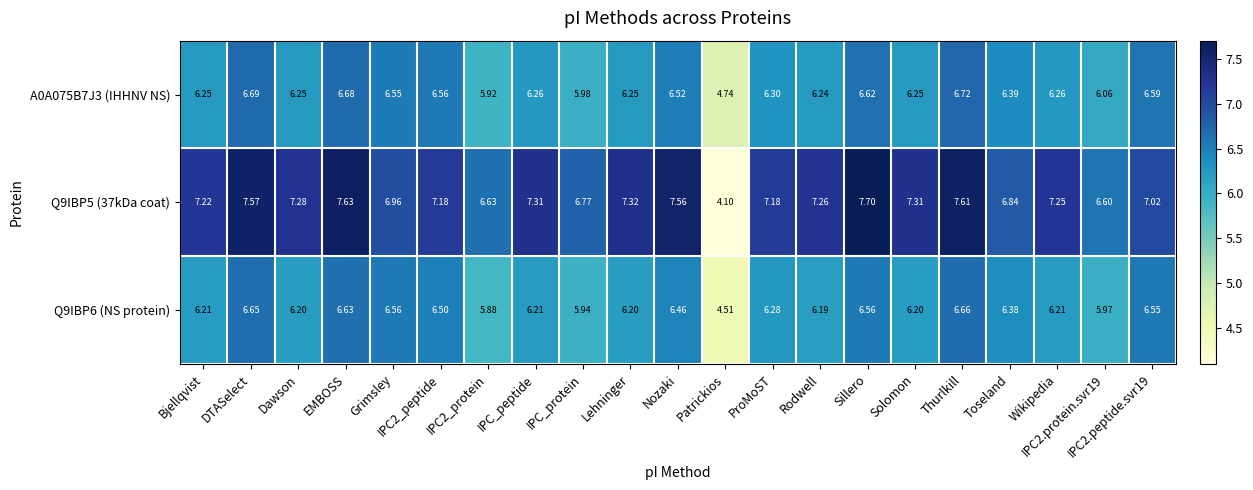

At which label does A0A075B7J3 (IHHNV NS) reach its peak?

Thurlkill